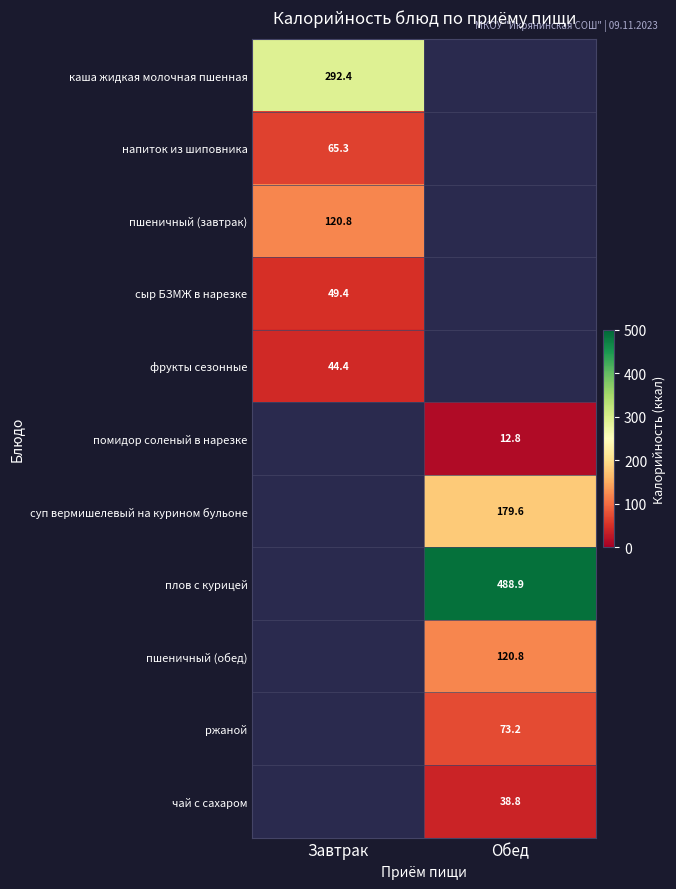

Is the value of суп вермишелевый на курином бульоне at Обед greater than the value of сыр БЗМЖ в нарезке at Завтрак?

Yes